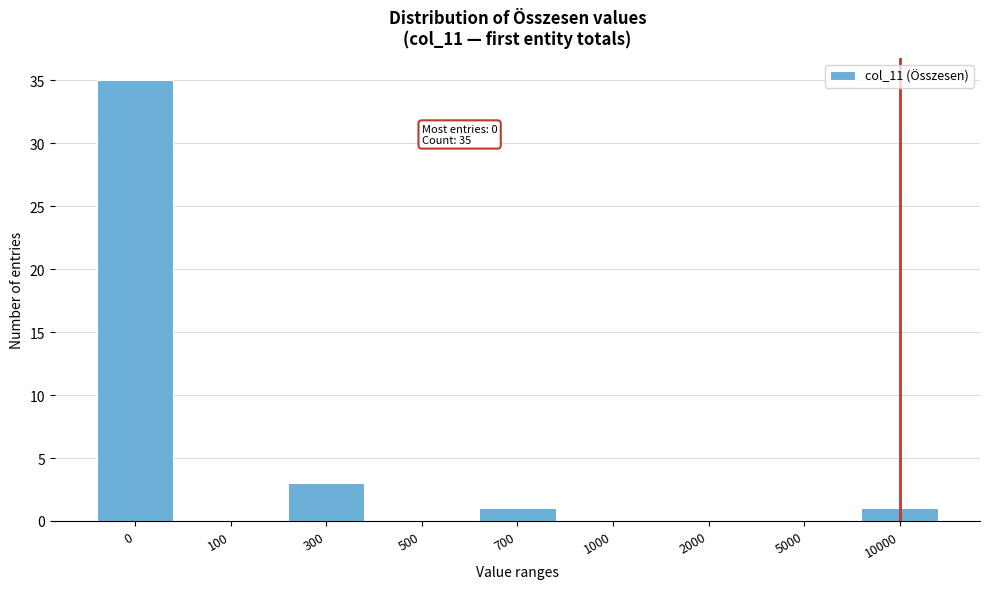

Reading left to right, extract all data points from this chart.

0=35	100=0	300=3	500=0	700=1	1000=0	2000=0	5000=0	10000=1